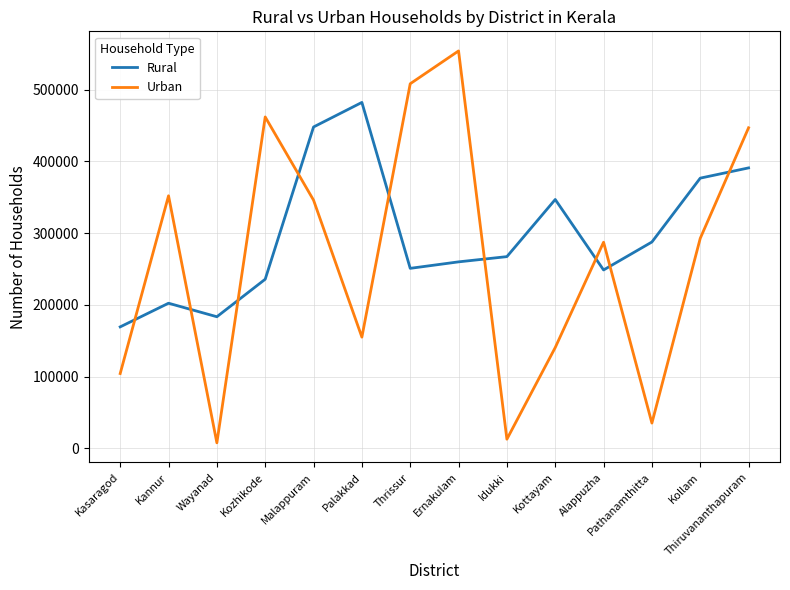

Where is the first local minimum for Urban?

Wayanad